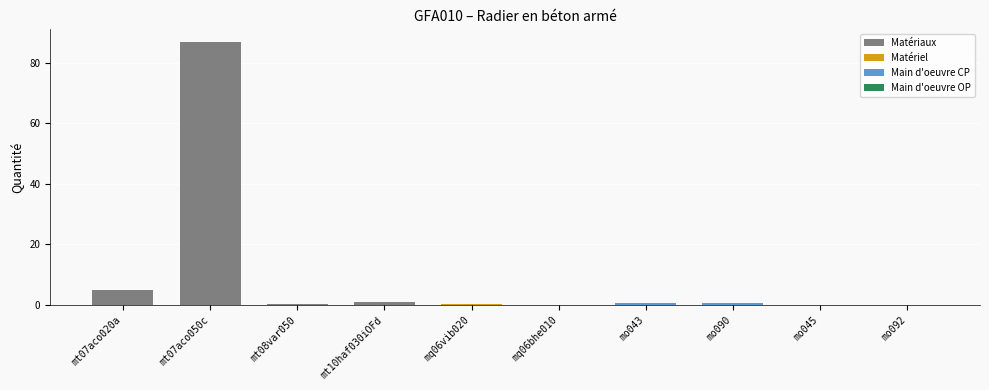

Reading right to left, transcribe all the data shown in this chart.

mo092=0.1	mo045=0.0	mo090=0.8	mo043=0.5	mq06bhe010=0.0	mq06vib020=0.3	mt10haf030iOFd=1.1	mt08var050=0.4	mt07aco050c=86.7	mt07aco020a=5.0